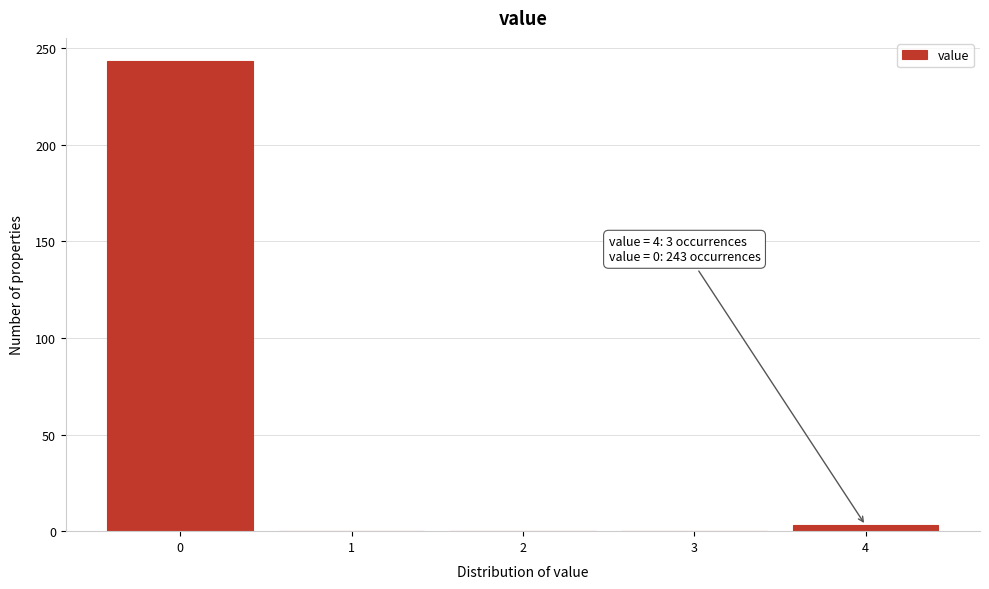

Reading right to left, what are all the values shown in this chart?

4=3	3=0	2=0	1=0	0=243